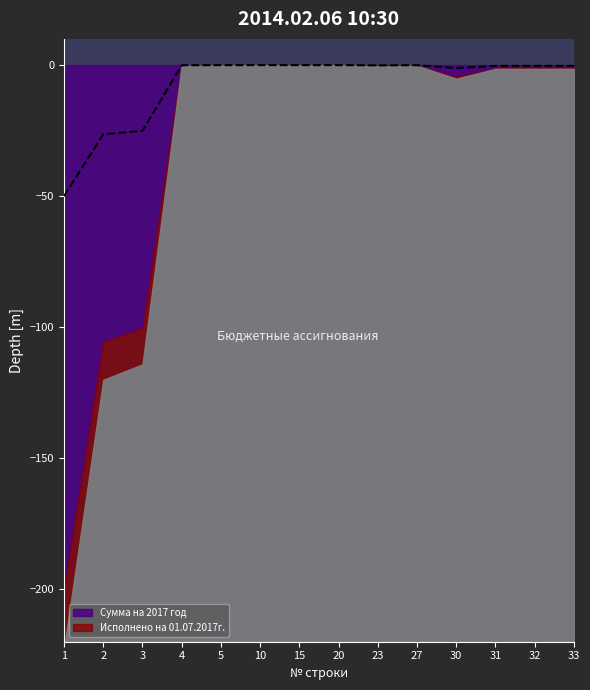

Which has a higher value, 1 or 20?

20